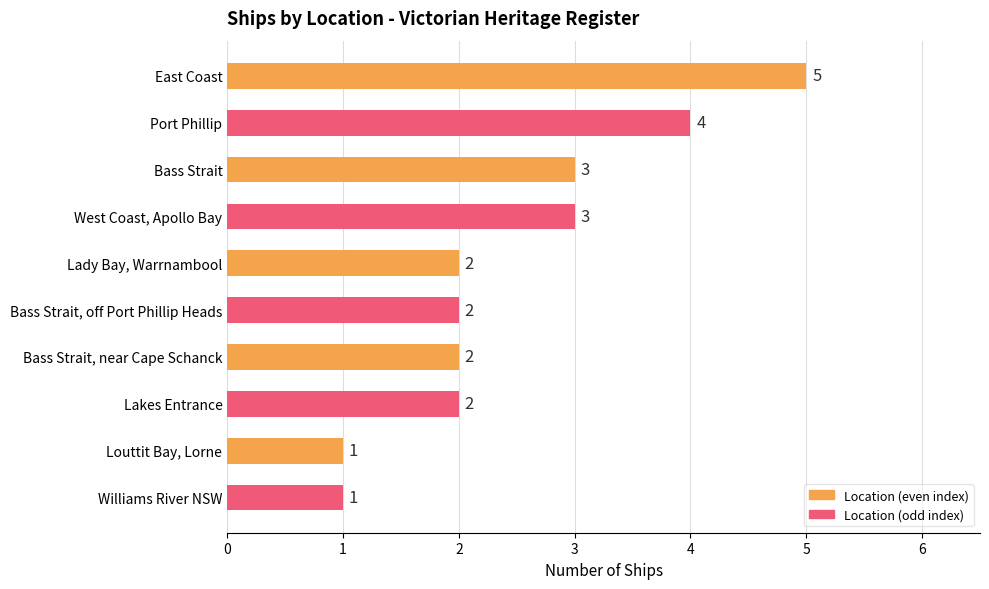

What is the difference between the maximum and minimum values?

4